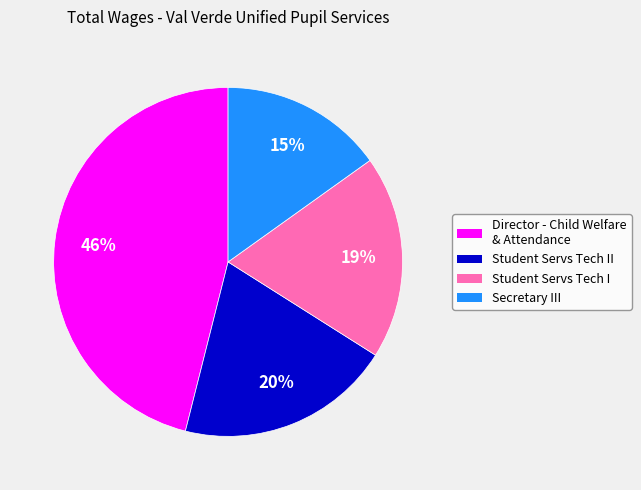

To the nearest percent, what is the difference between the largest and smallest slice percentages?

31%